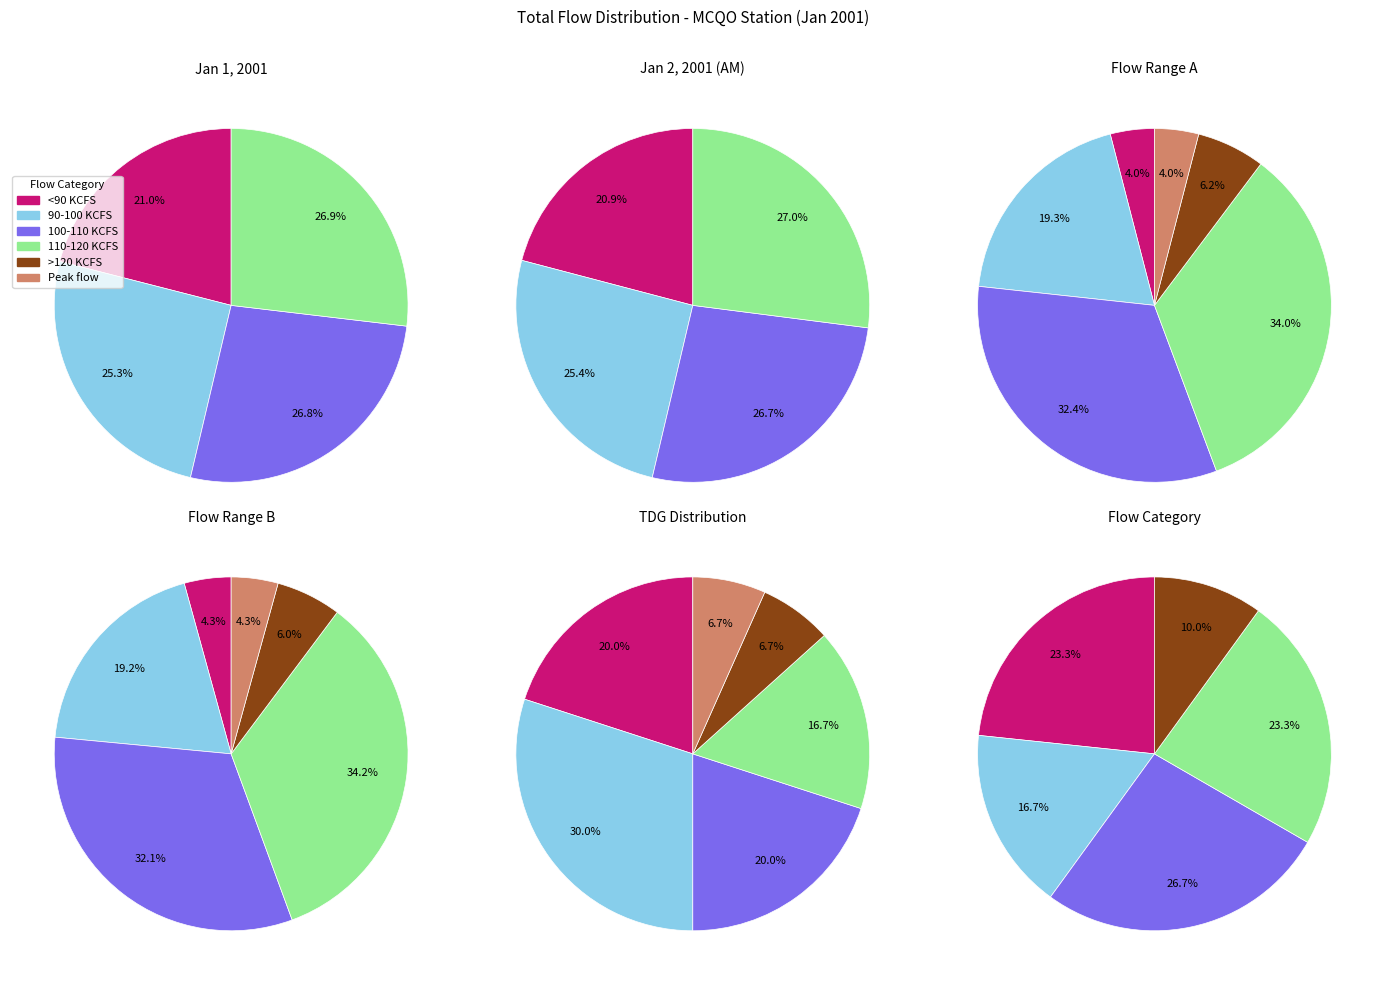

How many segments does this pie chart have?

6